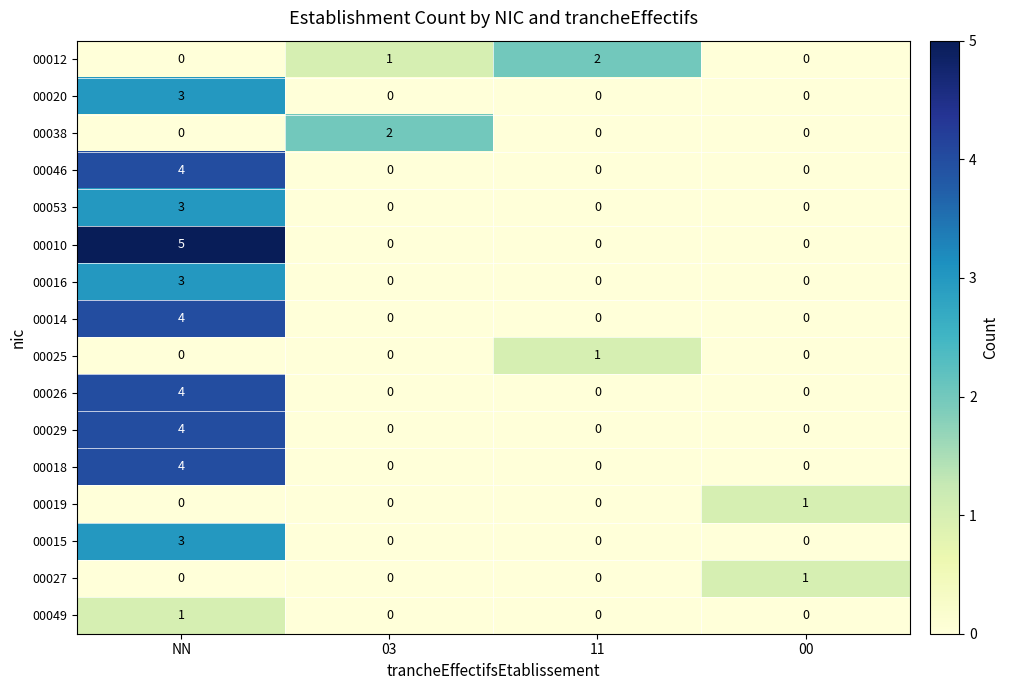

Which series changed the most between NN and 11?

00010